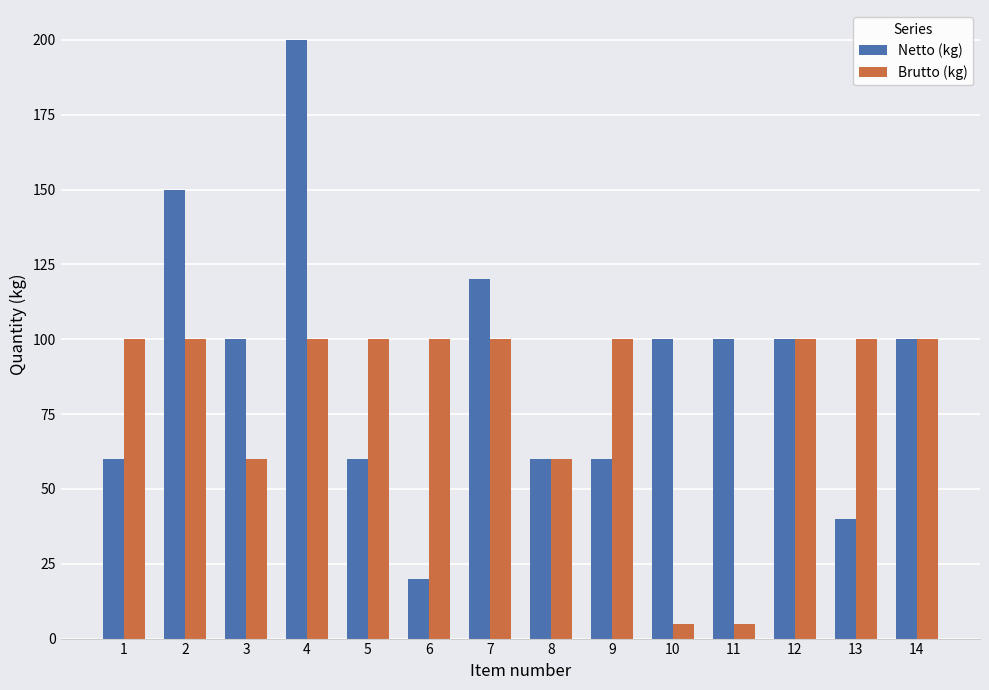

What is the value of the Netto (kg) bar at the 10th from the left?

100